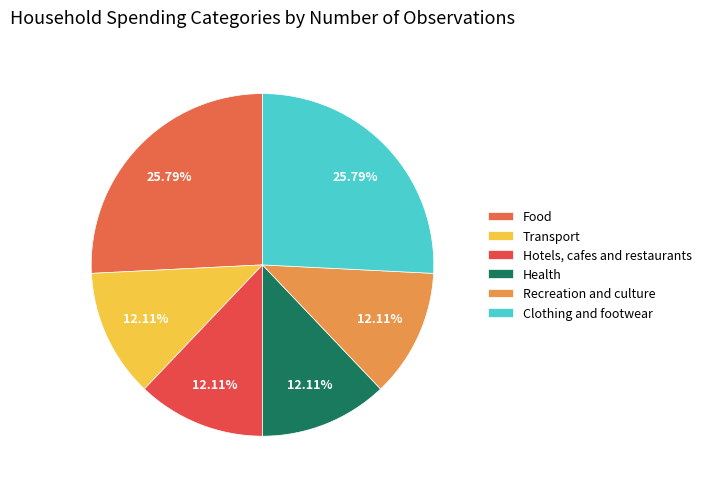

How many slices are in this pie chart?

6